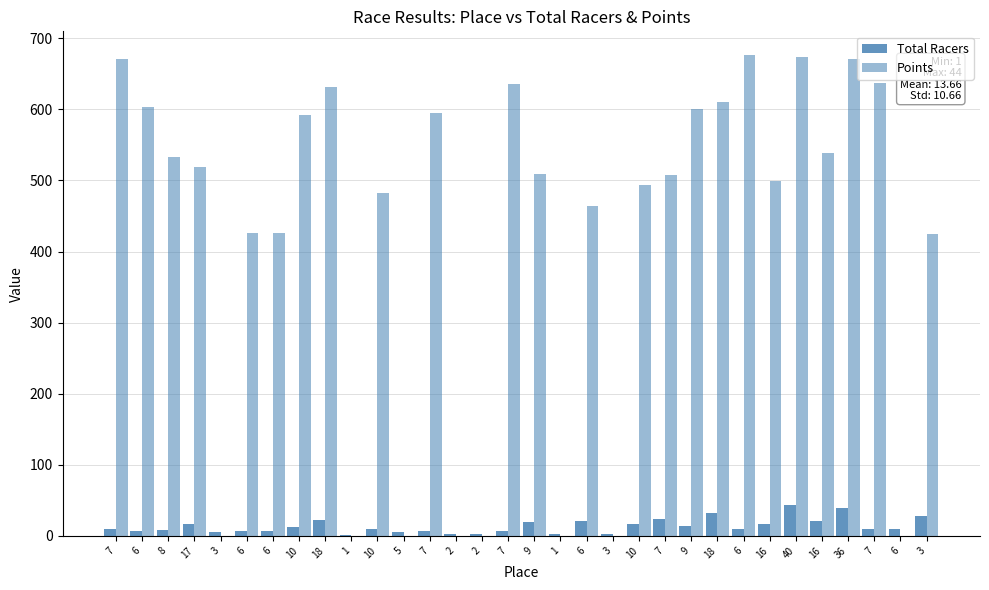

Read the Points value at 6.

676.0